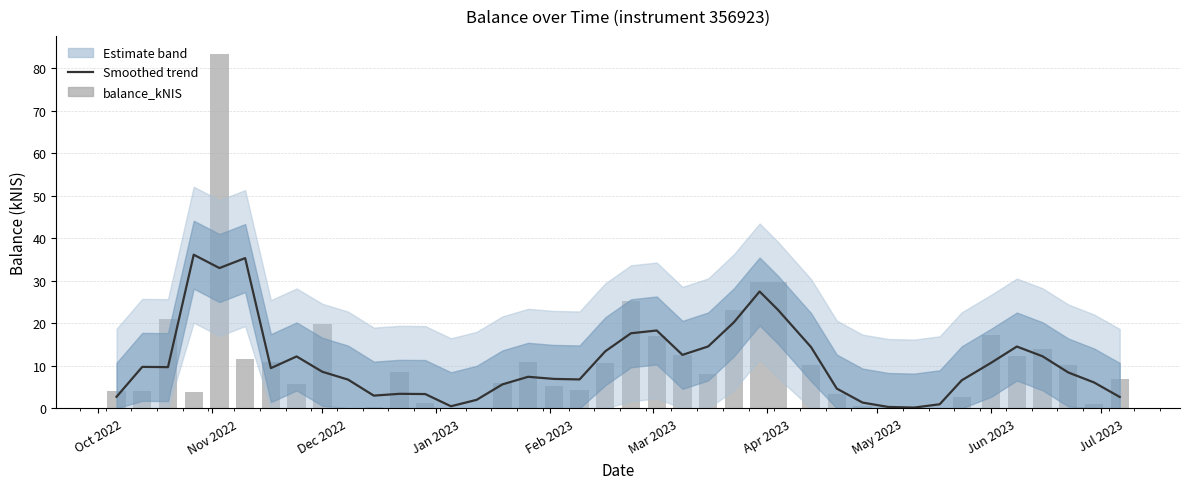

Reading right to left, list all the values displayed in this chart.

Smoothed: 2.7	6.1	8.4	12.2	14.5	10.7	6.6	0.9	0.2	0.3	1.3	4.6	14.4	23.2	27.5	20.2	14.6	12.6	18.3	17.7	13.4	6.8	6.9	7.4	5.6	2.0	0.5	3.4	3.4	3.0	6.8	8.6	12.2	9.4	35.4	33.0	36.1	9.7	9.7	2.7
balance_kNIS: 7.0	1.0	10.3	14.0	12.4	17.1	2.6	0.0	0.2	0.2	0.5	3.3	10.1	29.8	29.6	23.1	8.0	12.6	17.1	25.2	10.6	4.4	5.4	11.0	5.9	0.0	0.1	1.3	8.6	0.2	0.1	19.9	5.8	10.9	11.7	83.5	3.9	21.1	4.1	4.0